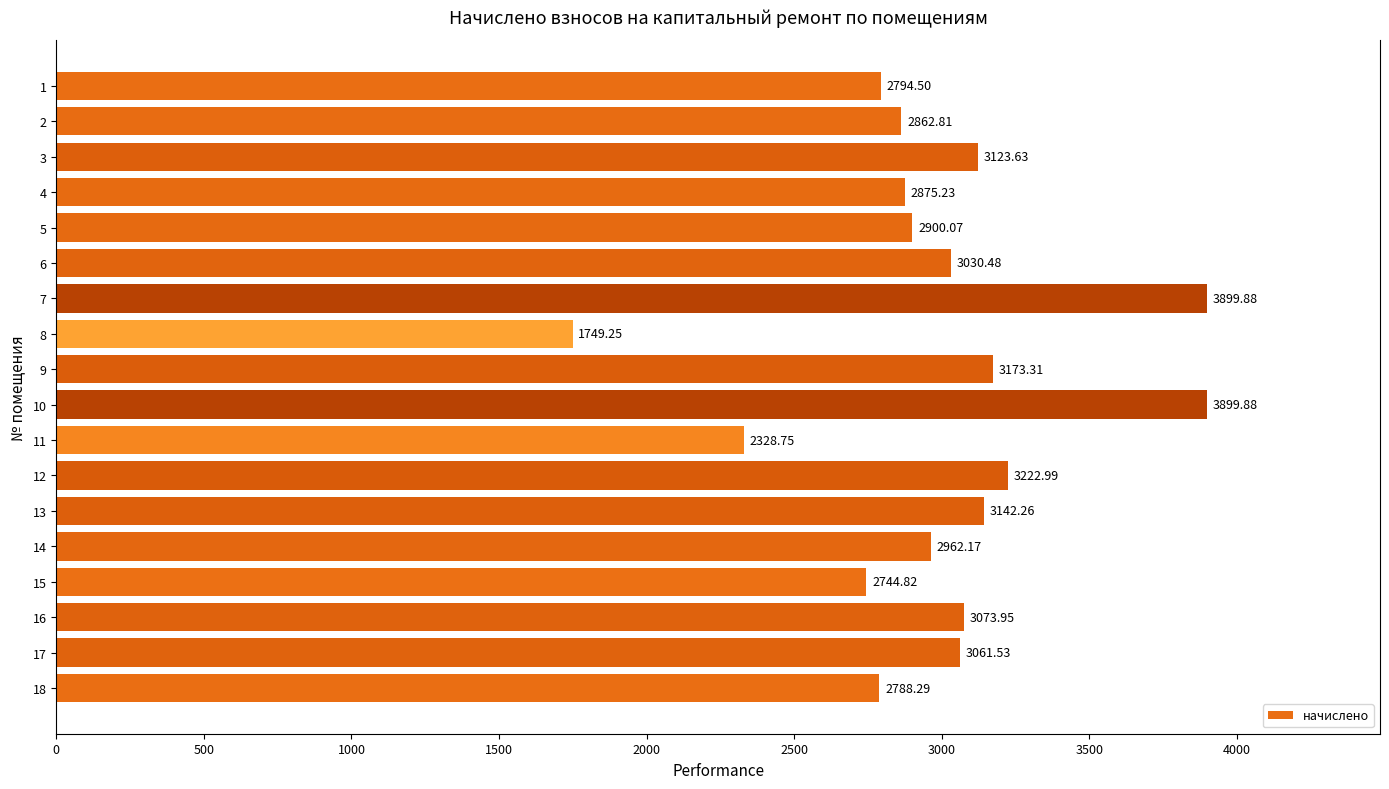

How many values are below 3030?

9